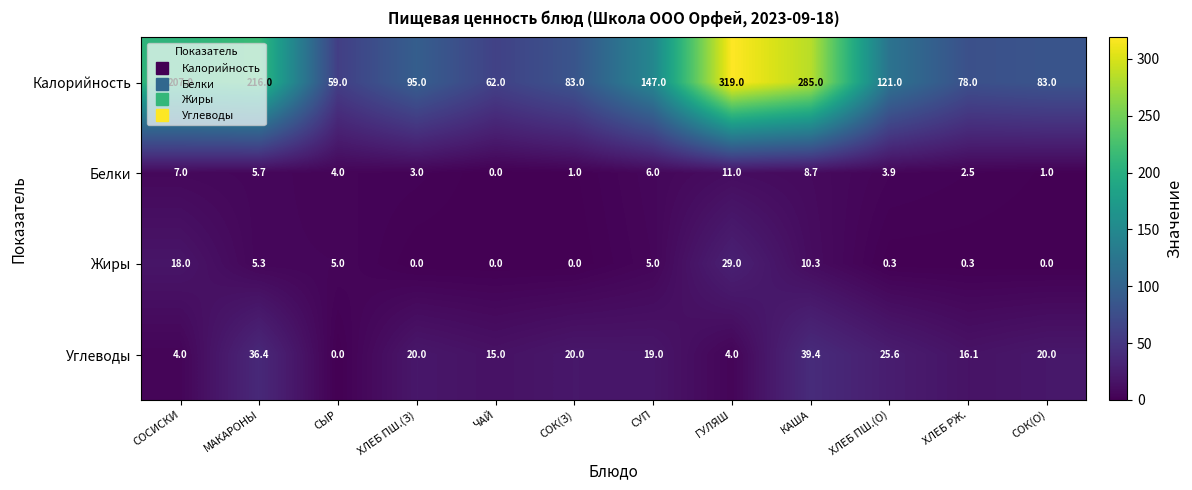

Which series has the widest spread of values?

Калорийность